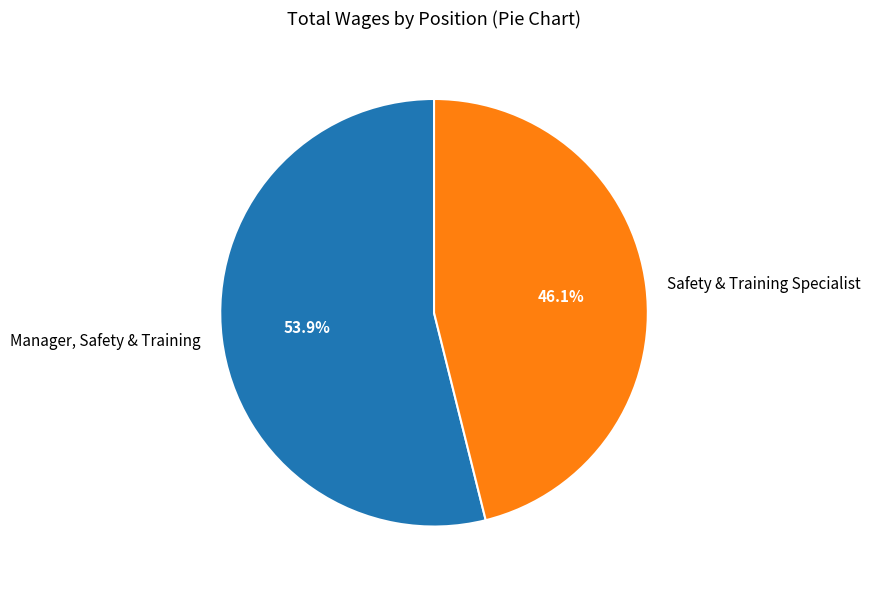

What percentage is the Safety & Training Specialist slice, to the nearest percent?

46%